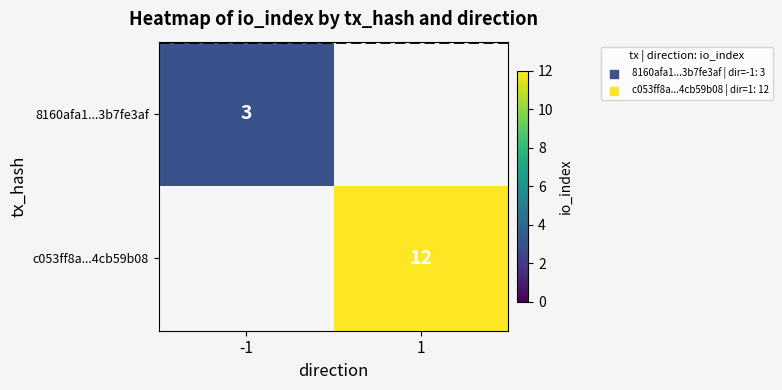

Which category has the highest value across all series?

1